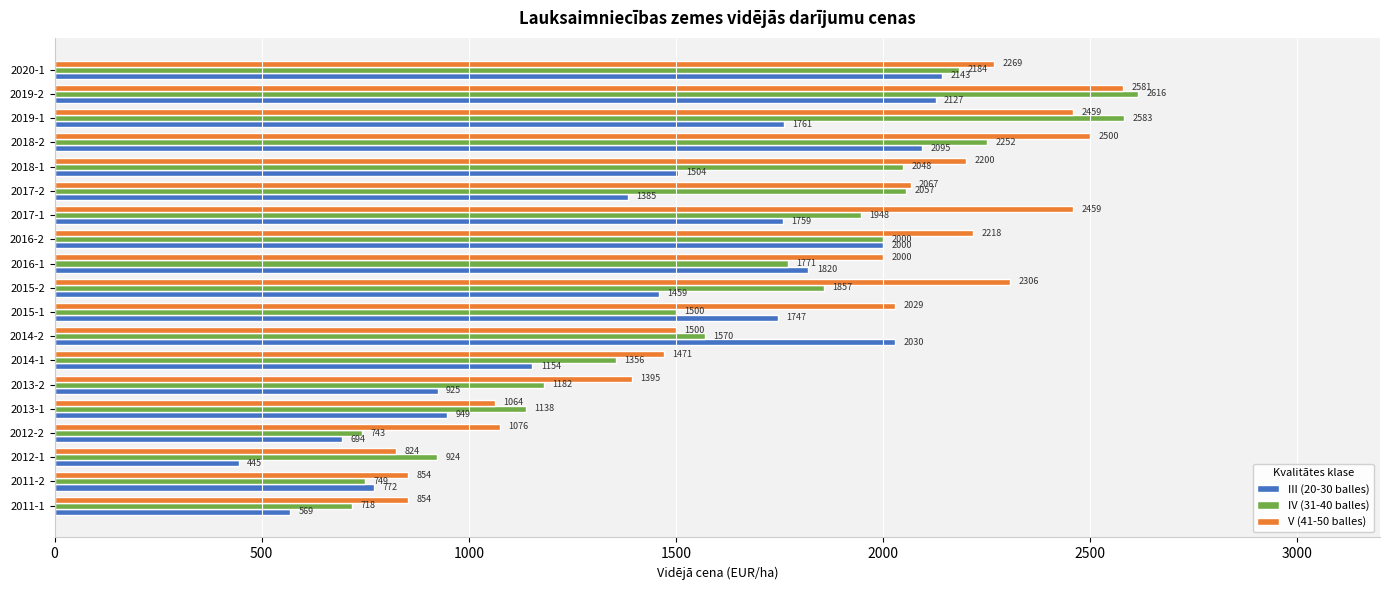

Which series changed the most between 2012-1 and 2018-1?

V (41-50 balles)